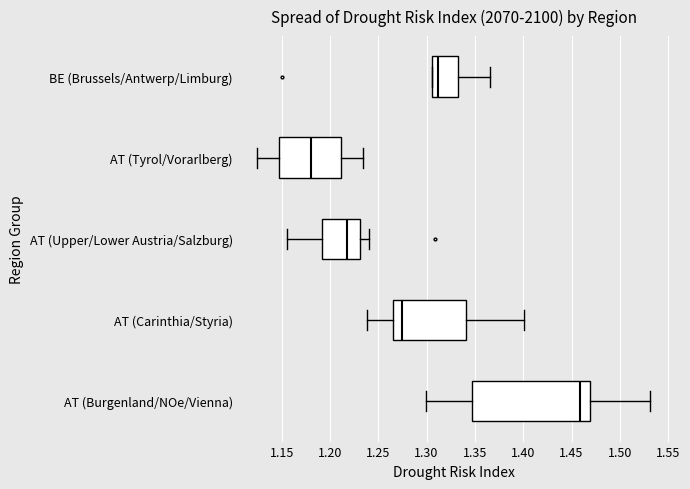

Where does the median line of the box for AT (Upper/Lower Austria/Salzburg) sit on the x-axis? The values are not printed on the chart, so give them approximately, as read against the axis.

1.215